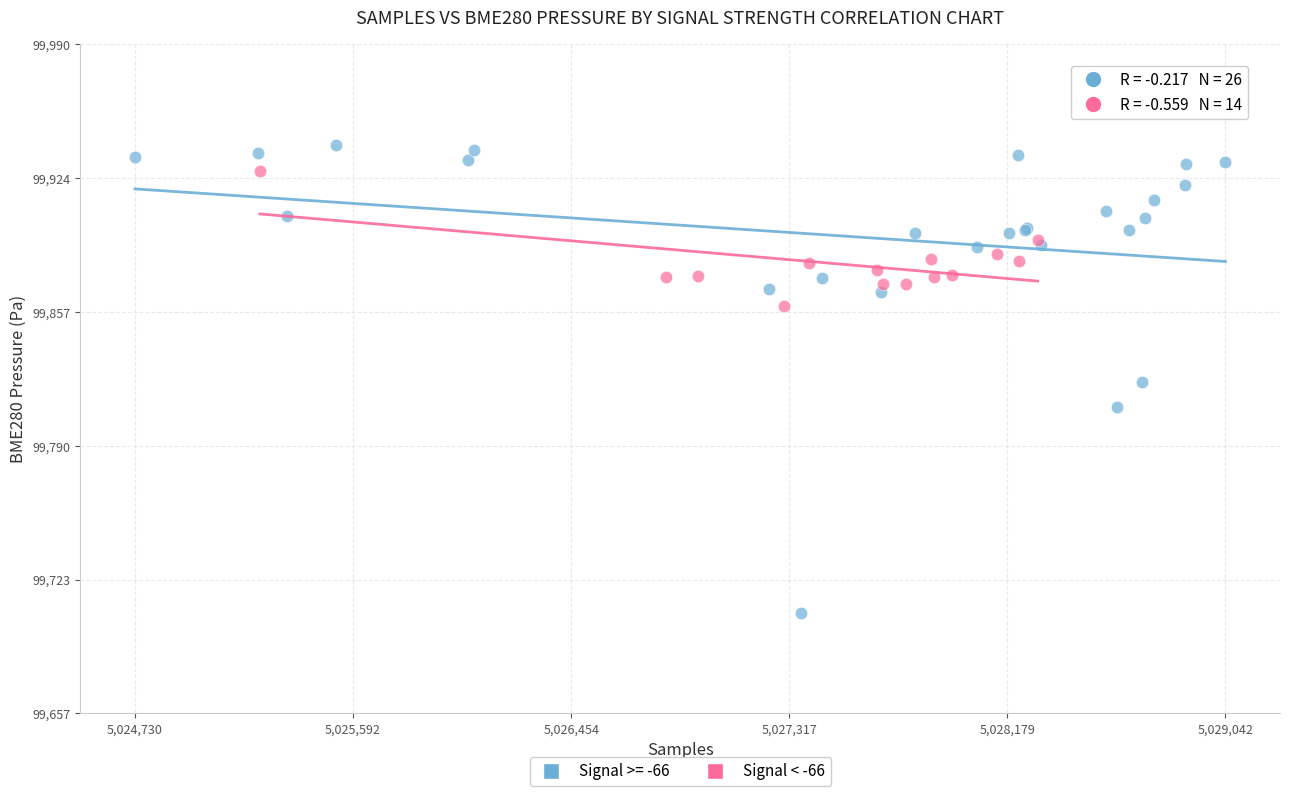

Which series has the largest Y range (max minus min)?

Signal >= -66